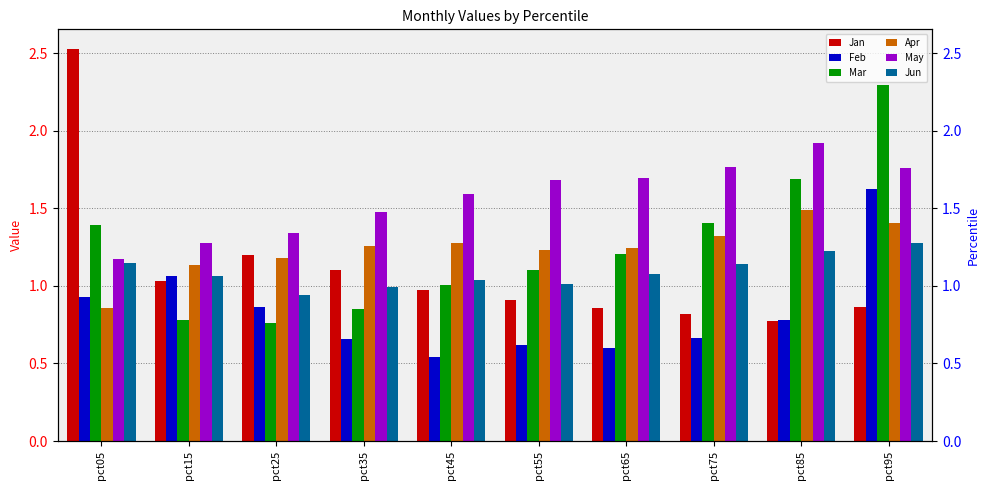

Between pct55 and pct85, which is larger?

pct55